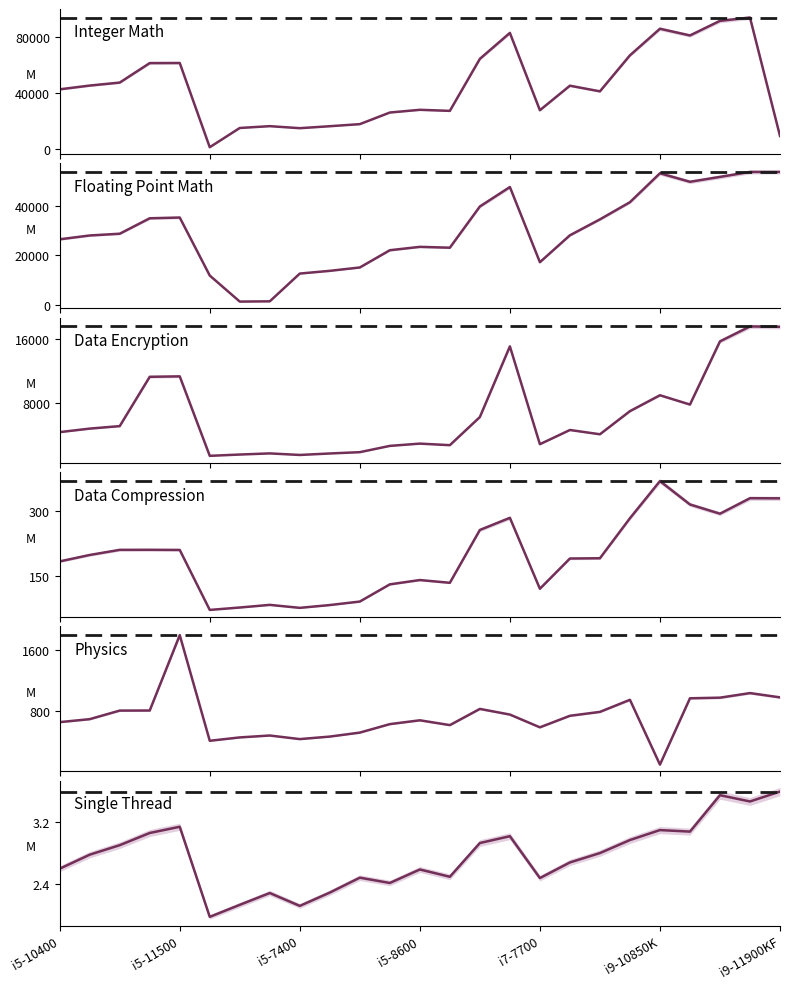

At which category is the sum across all series the highest?

i9-11900K